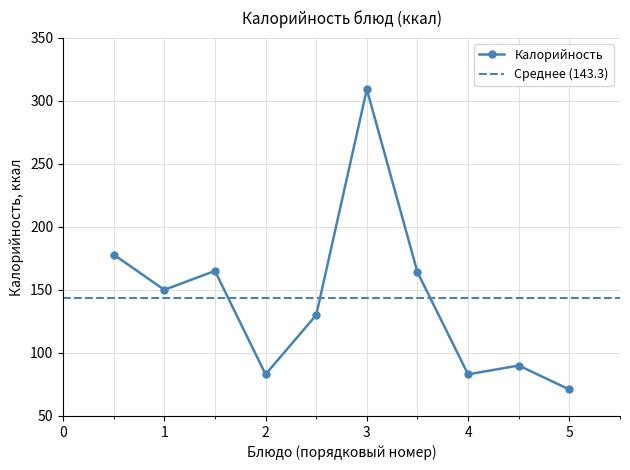

In Калорийность, how many points are higher than both neighbors (excluding endpoints)?

3